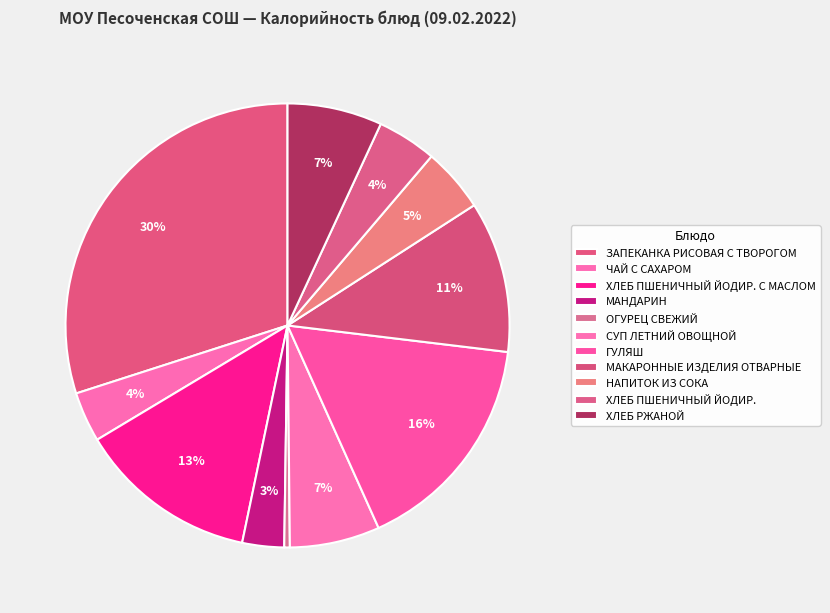

How many segments does this pie chart have?

11